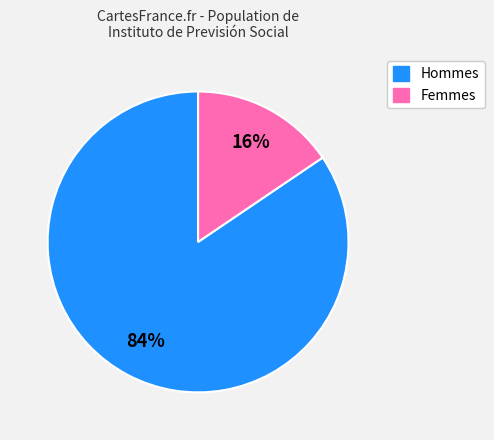

To the nearest percent, what is the average slice percentage?

50%